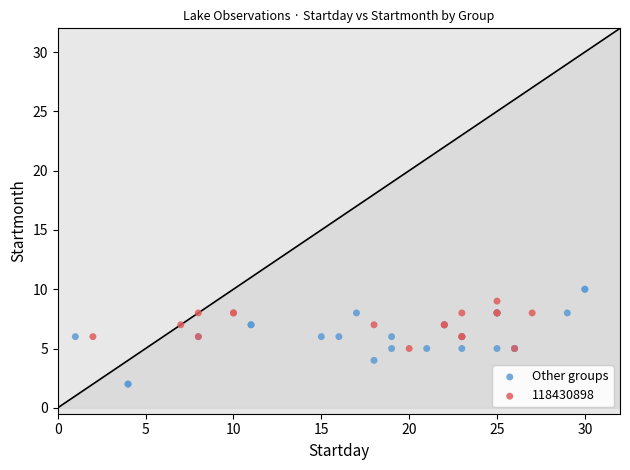

Which series has the widest spread of Y values?

Other groups